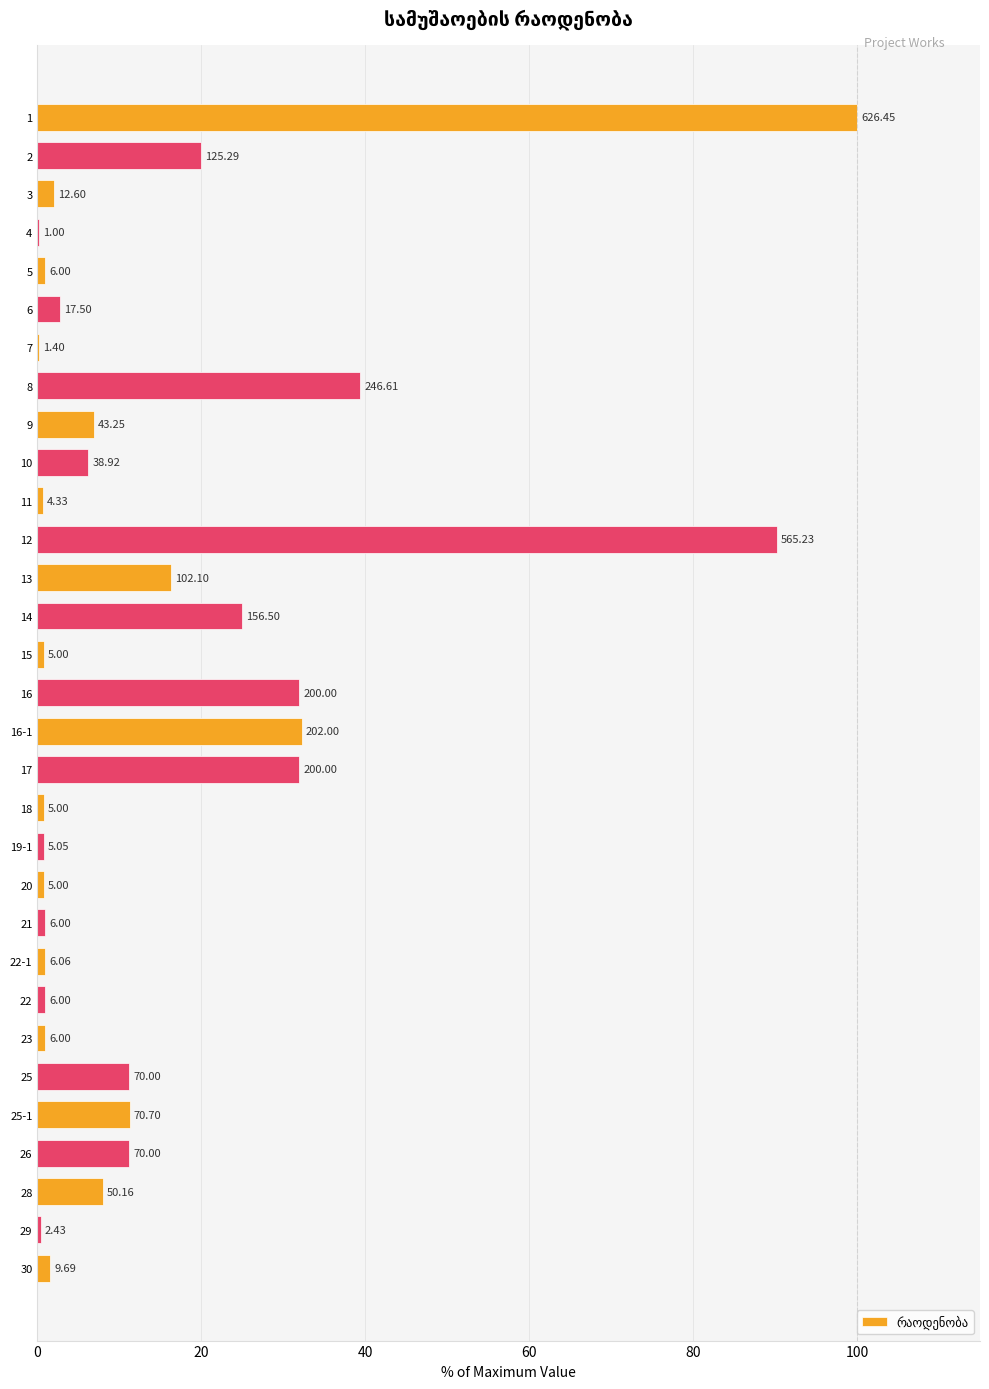

Are the bars horizontal?

Yes